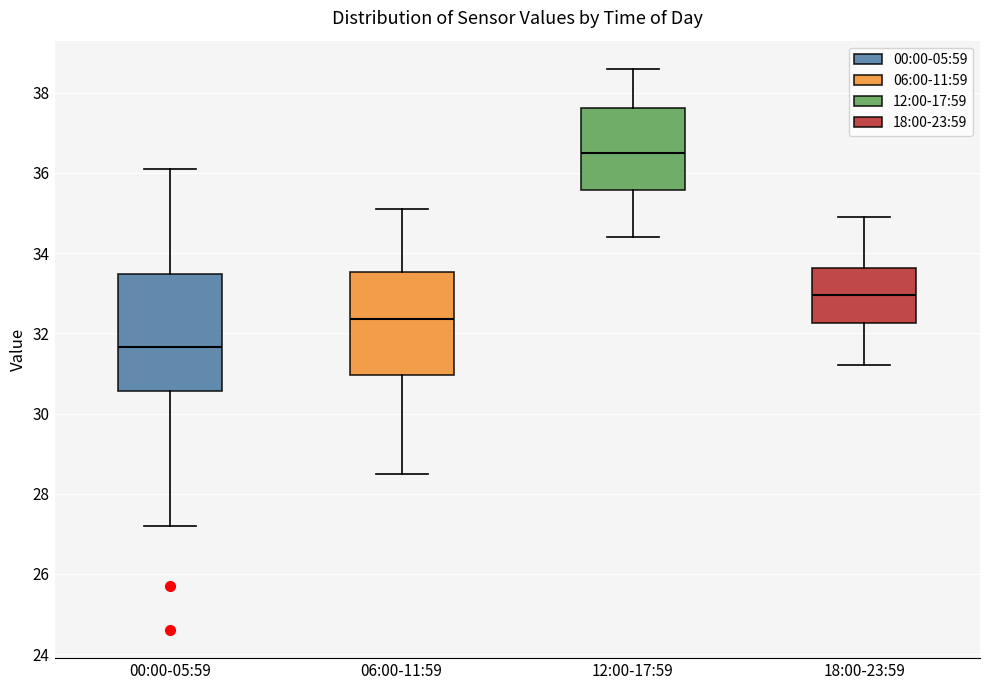

Comparing the boxes themselves (not the whiskers), which one is the tallest?

00:00-05:59